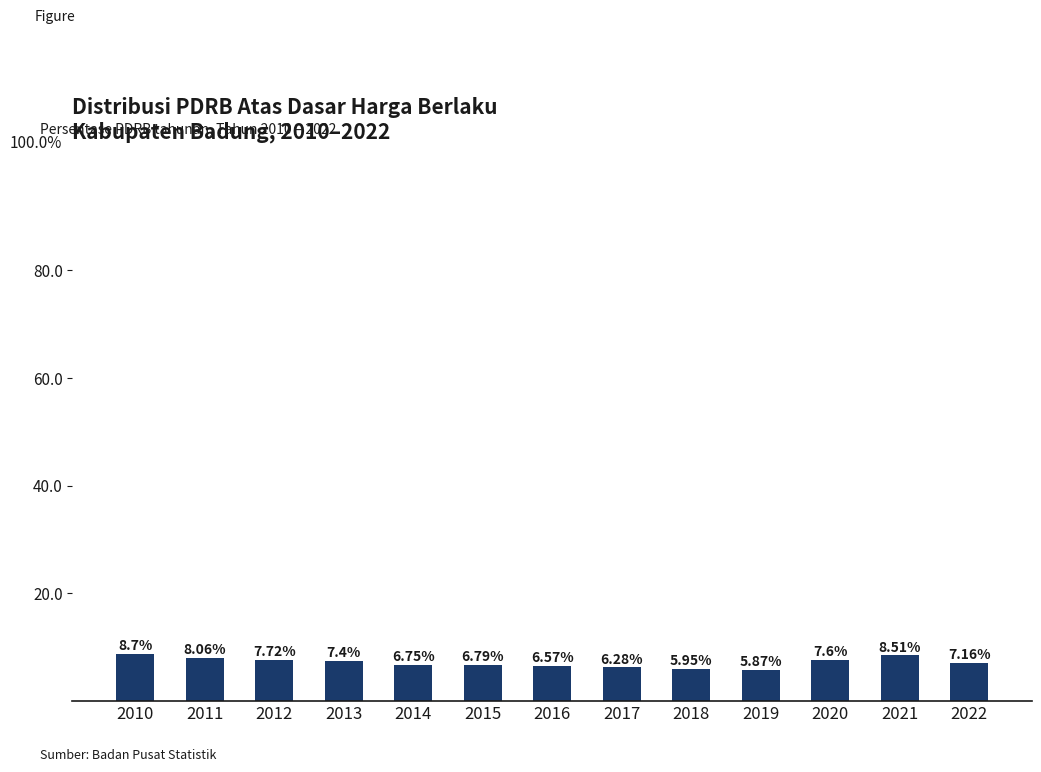

What is the maximum value shown in the chart?

8.7